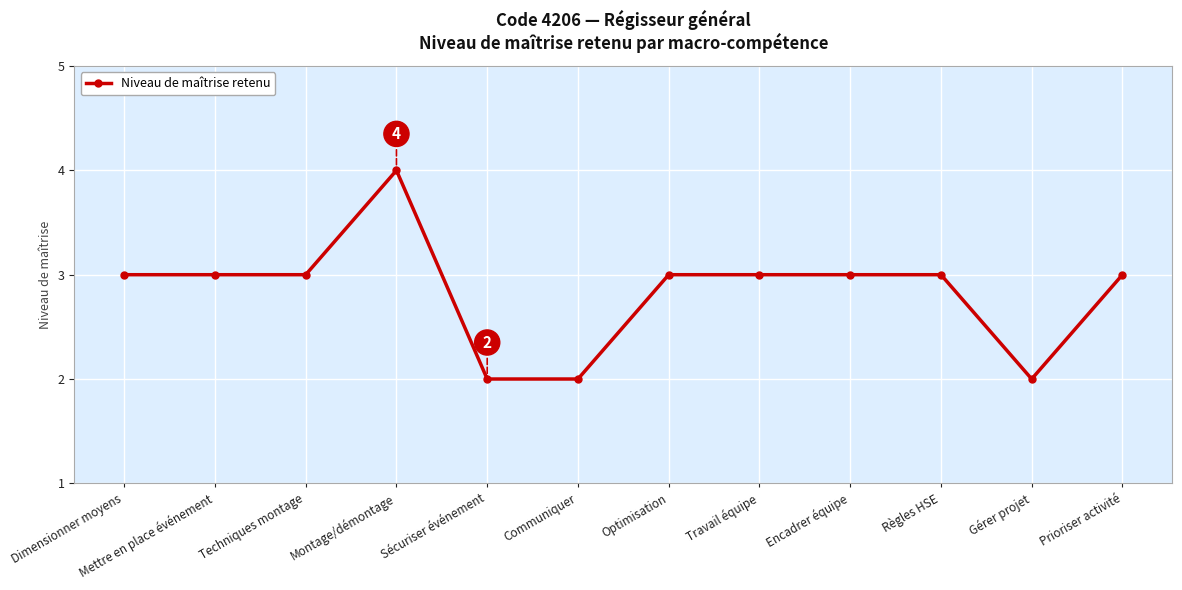

True or false: there are more than 0 points higher than both neighbors.

True